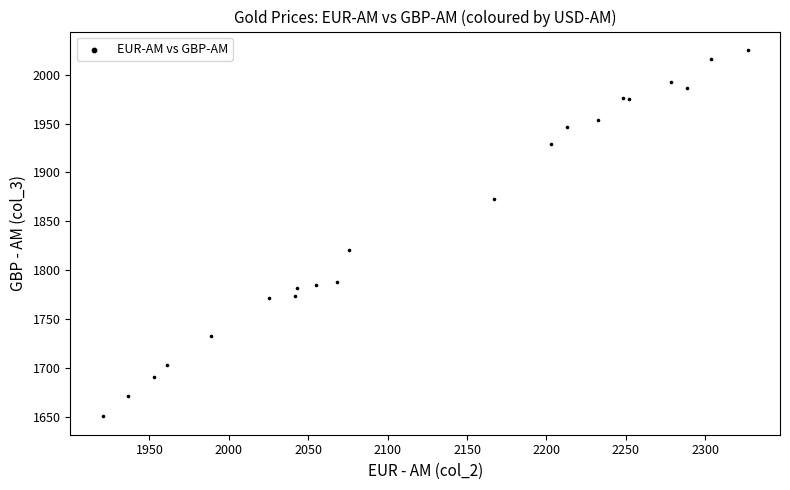

What Y value in the scatter plot is closest to 1837?

1820.4